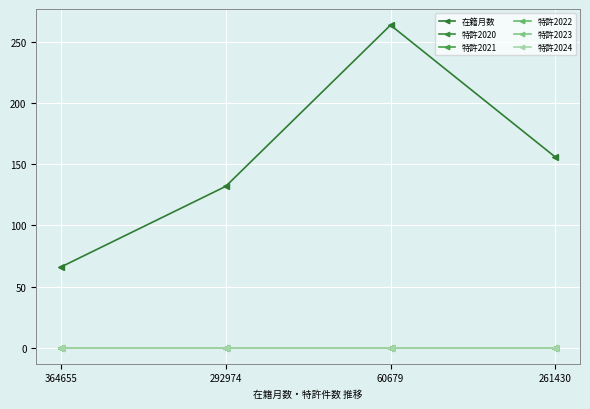

Rank the series at 364655 from lowest to highest value.

特許2020, 特許2021, 特許2022, 特許2023, 特許2024, 在籍月数